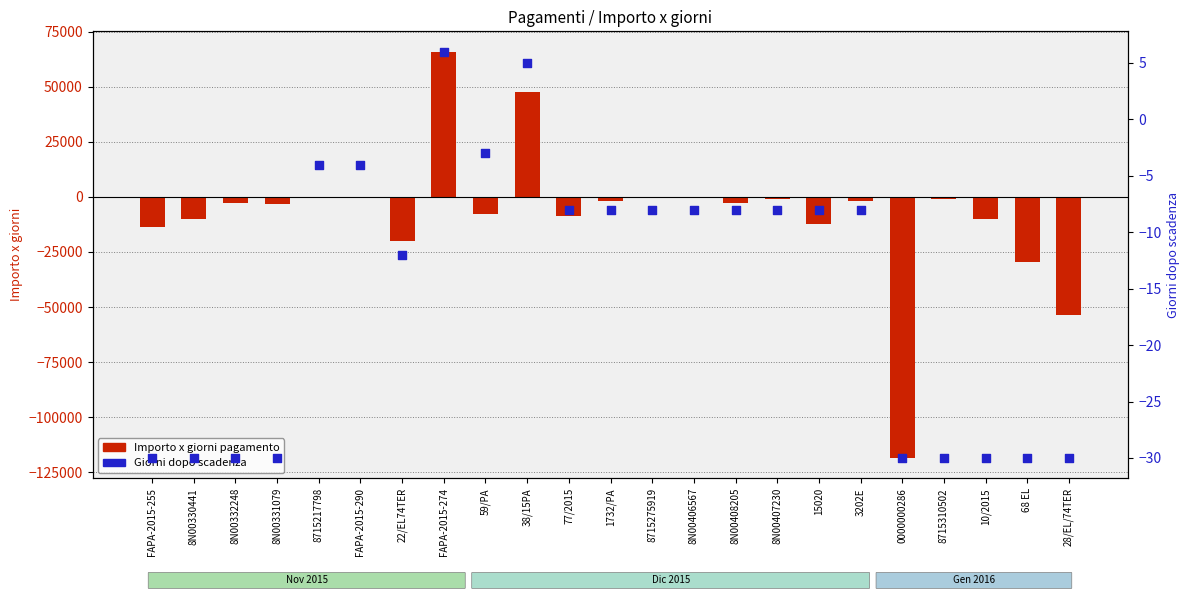

What is the total value across all series at 77/2015?

-8728.0